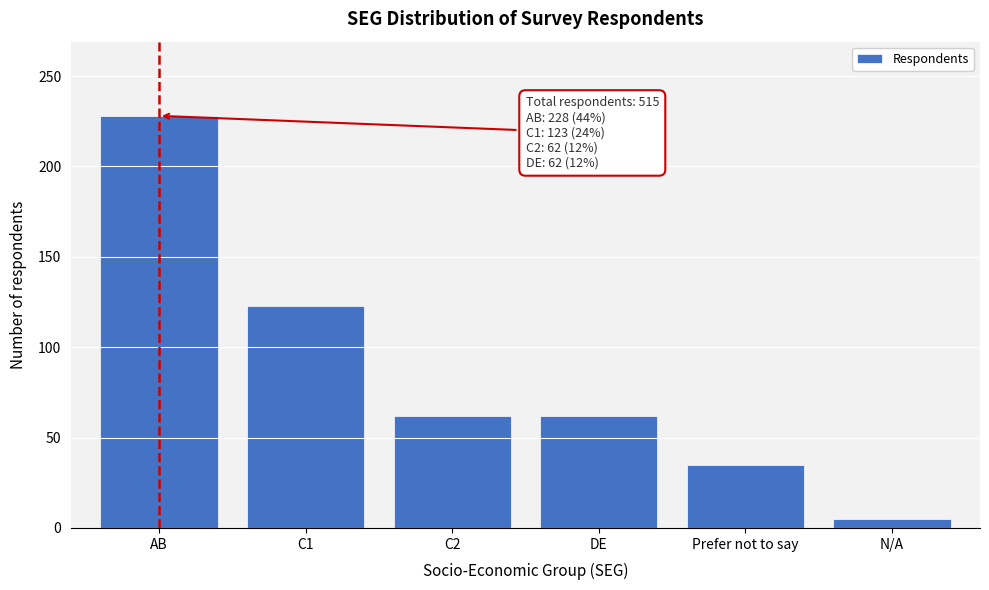

Reading right to left, what are all the values shown in this chart?

5	35	62	62	123	228